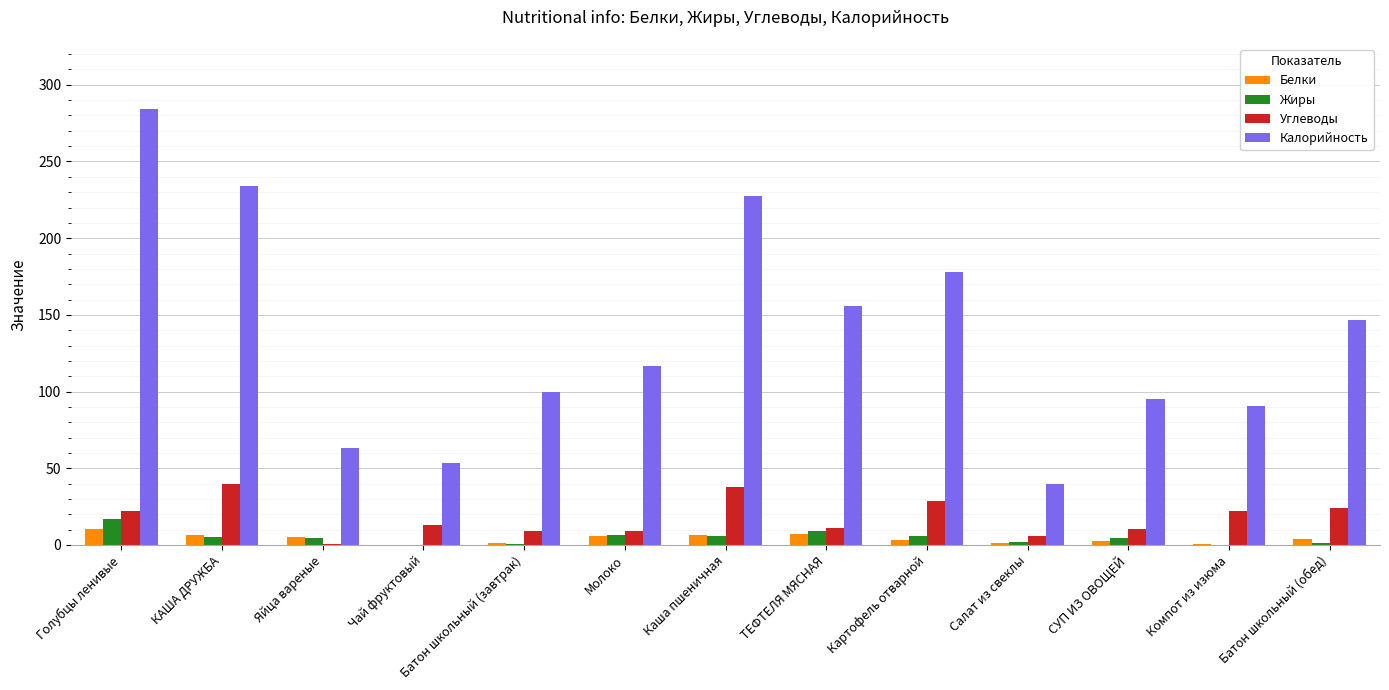

Which series changed the most between КАША ДРУЖБА and Молоко?

Калорийность